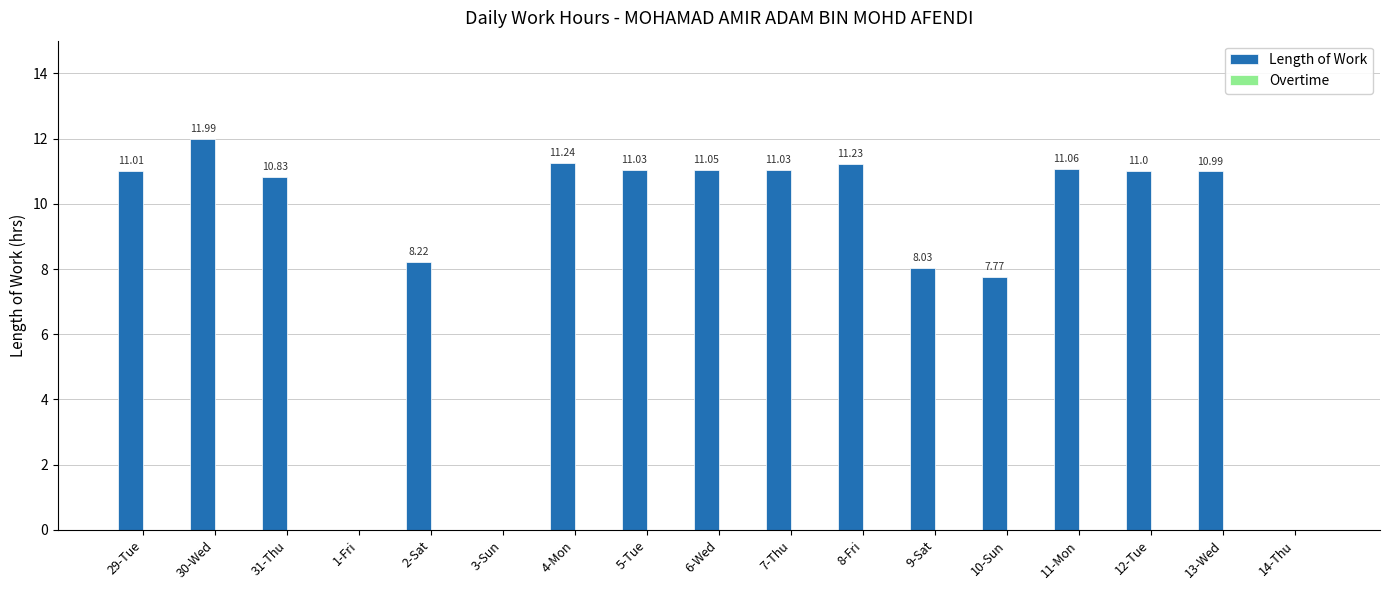

What is the sum of all values?

146.5